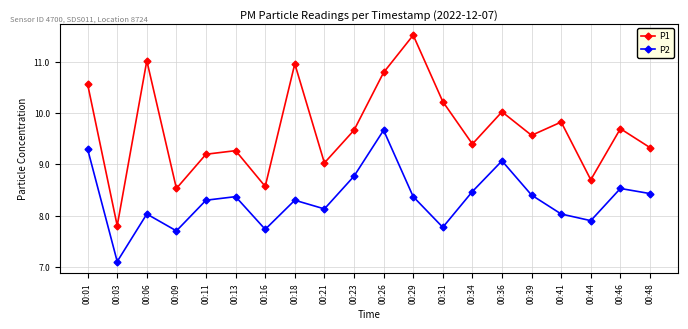

Between 00:09 and 00:11, which series saw the biggest shift?

P1